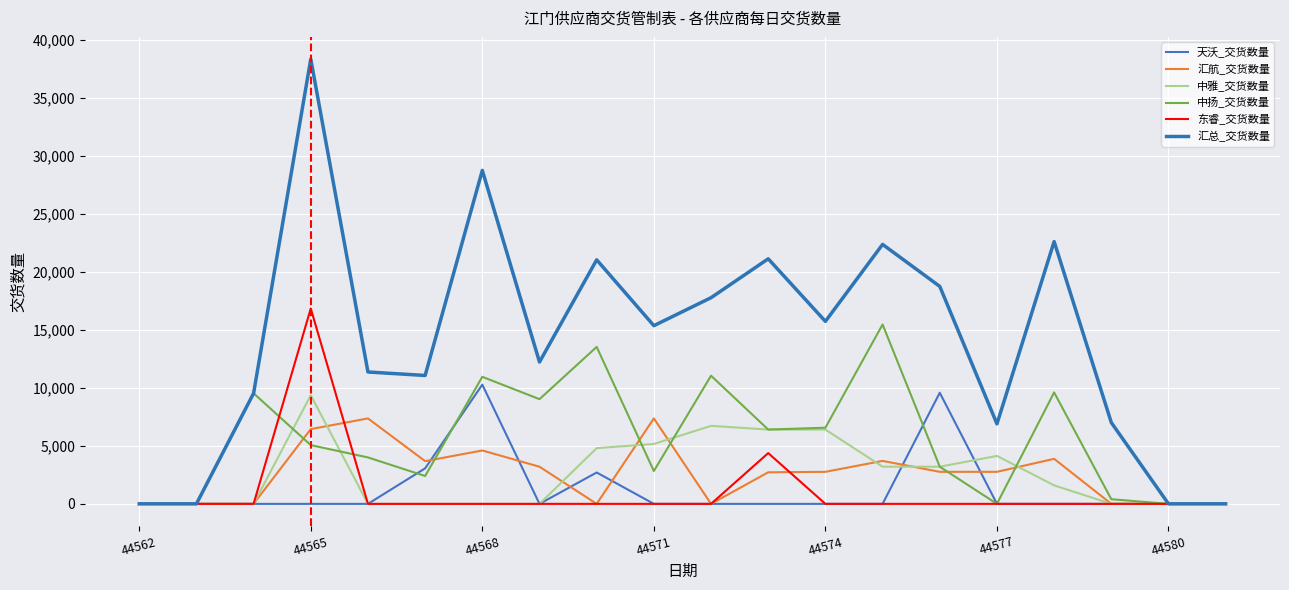

Where do 天沃_交货数量 and 中雅_交货数量 first cross each other?

13 and 14